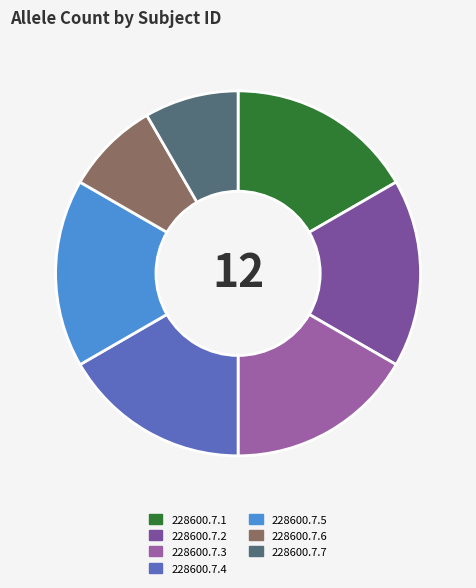

Is there any slice that represents more than half of the pie?

No